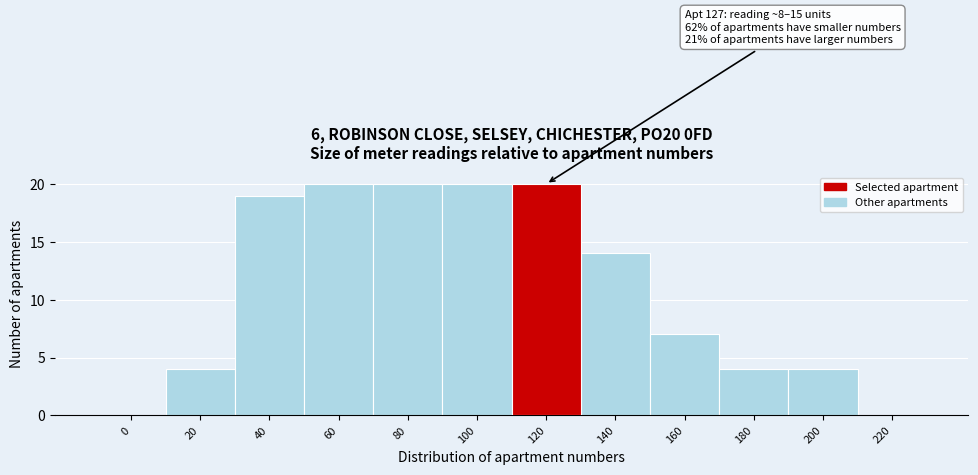

Reading left to right, what are all the values shown in this chart?

0=0	20=4	40=19	60=20	80=20	100=20	120=20	140=14	160=7	180=4	200=4	220=0